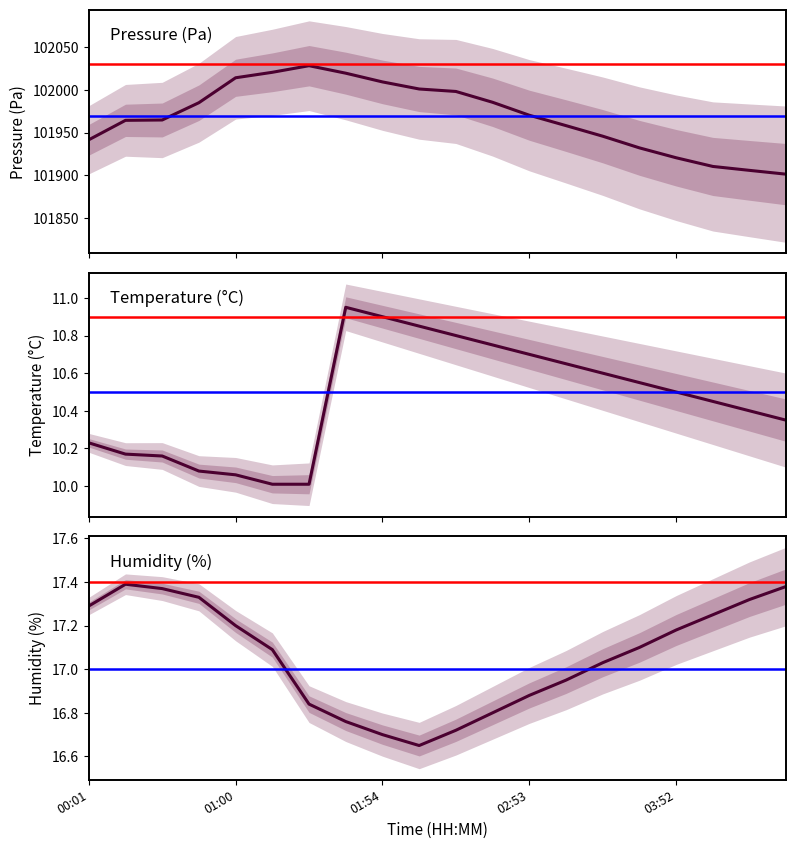

Reading right to left, what are all the values shown in this chart?

pressure: 101901.2	101905.7	101910.3	101920.5	101932.1	101945.8	101958.2	101970.4	101985.6	101998.3	102001.2	102009.5	102019.7	102028.5	102020.8	102014.4	101985.1	101964.8	101964.4	101941.6
temperature: 10.3	10.4	10.4	10.5	10.6	10.6	10.7	10.7	10.8	10.8	10.8	10.9	10.9	10.0	10.0	10.1	10.1	10.2	10.2	10.2
humidity: 17.4	17.3	17.2	17.2	17.1	17.0	16.9	16.9	16.8	16.7	16.6	16.7	16.8	16.8	17.1	17.2	17.3	17.4	17.4	17.3